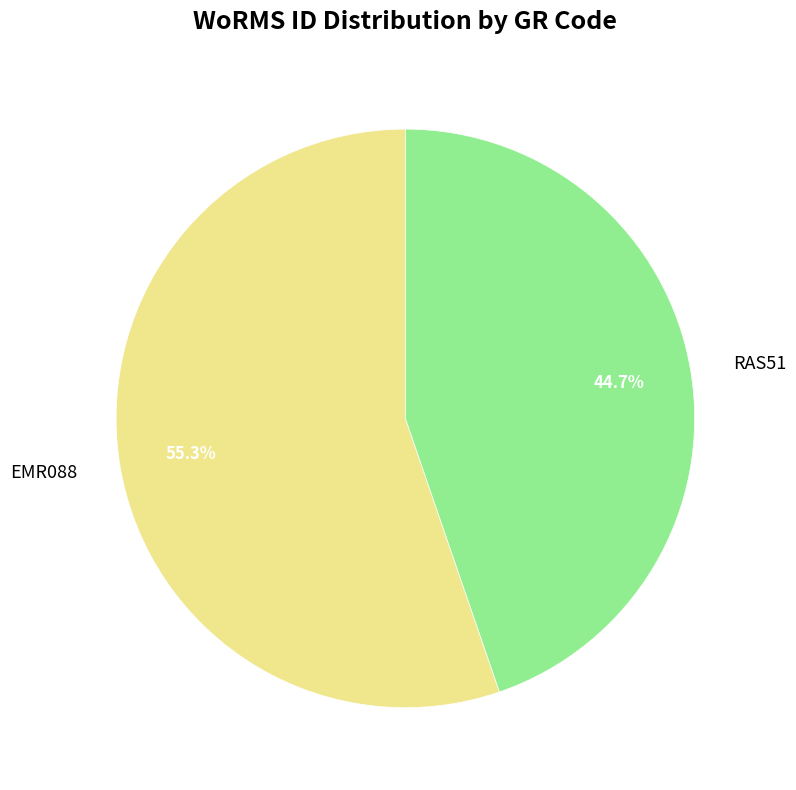

Is the sum of EMR088 and RAS51 greater than half?

Yes